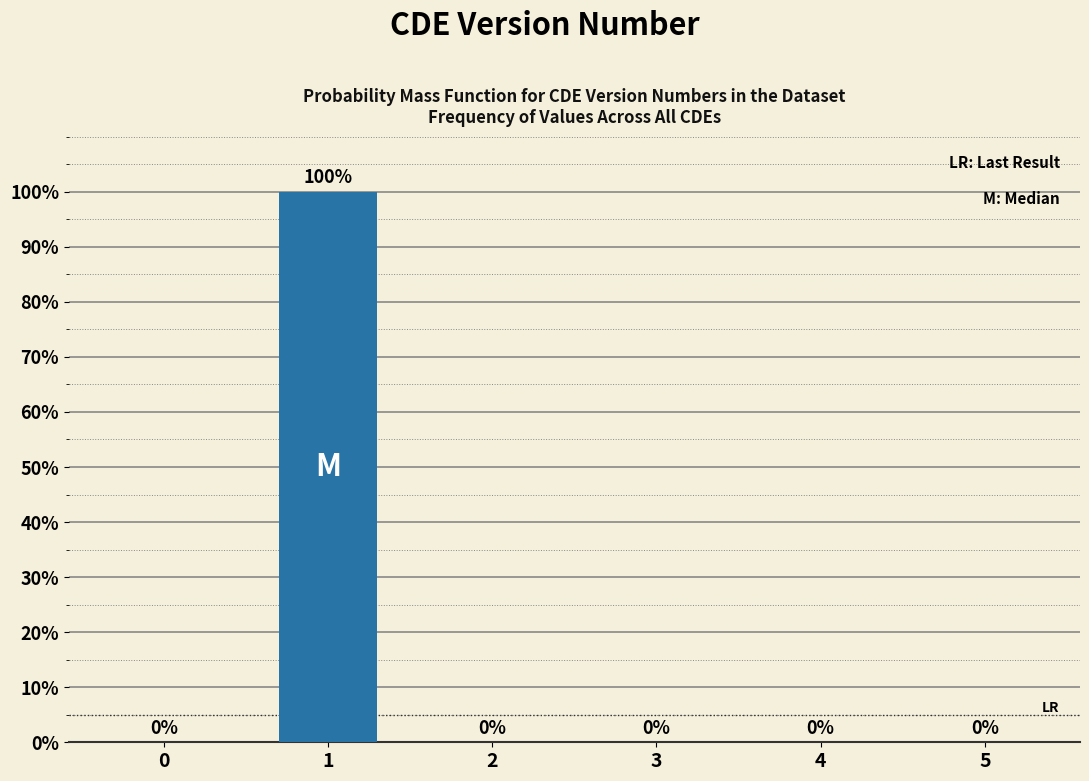

Reading right to left, list all the values displayed in this chart.

5=0	4=0	3=0	2=0	1=100	0=0